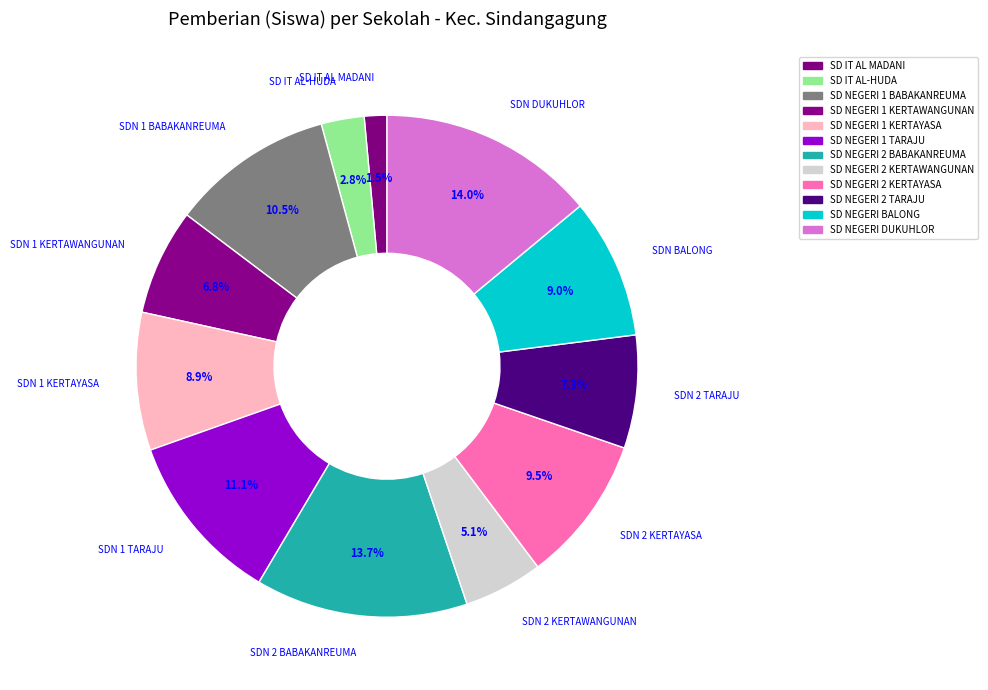

Count the number of slices in the pie.

12